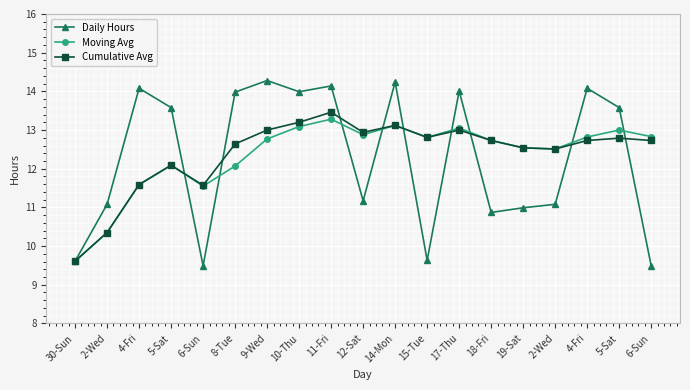

What are all the series names shown in the legend?

Daily Hours, Moving Avg, Cumulative Avg